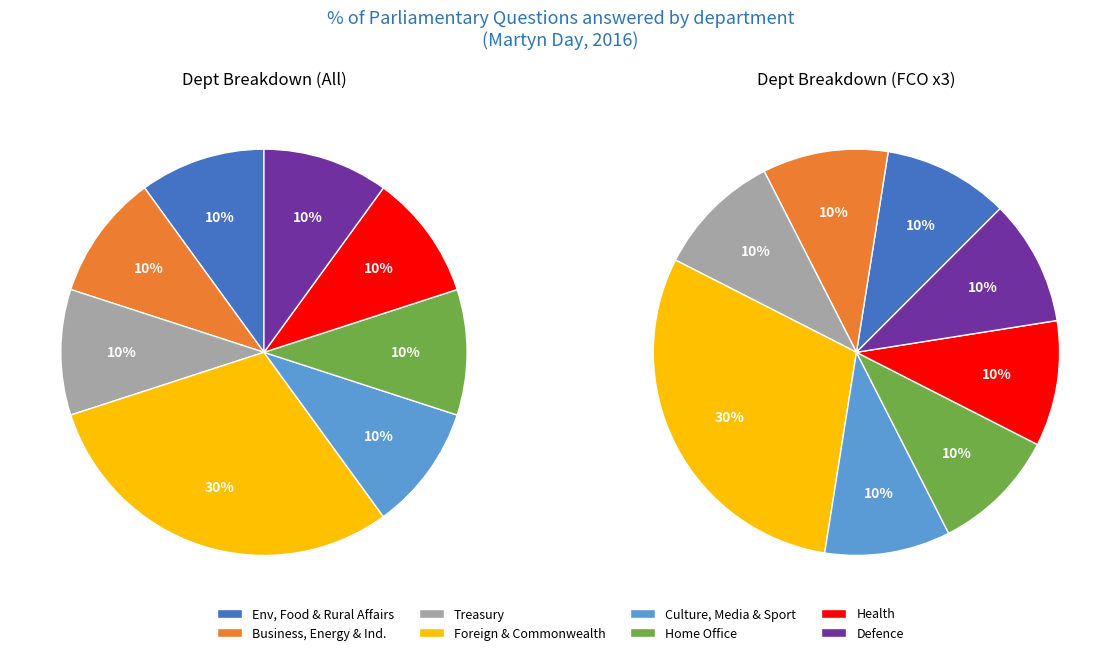

How many slices are in this pie chart?

8